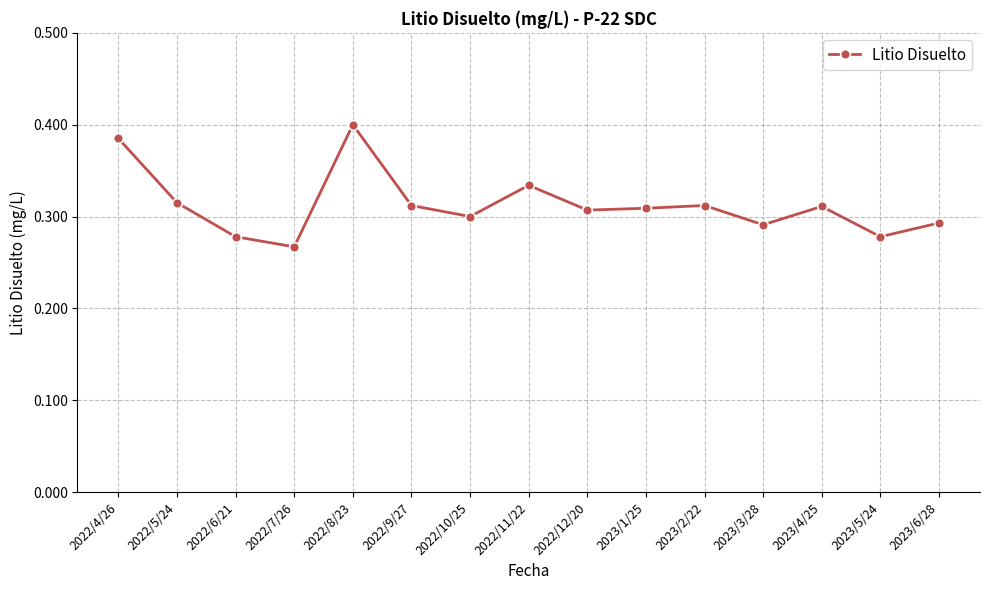

The chart shows a value of 0.1 at 2022/11/22. True or false?

False